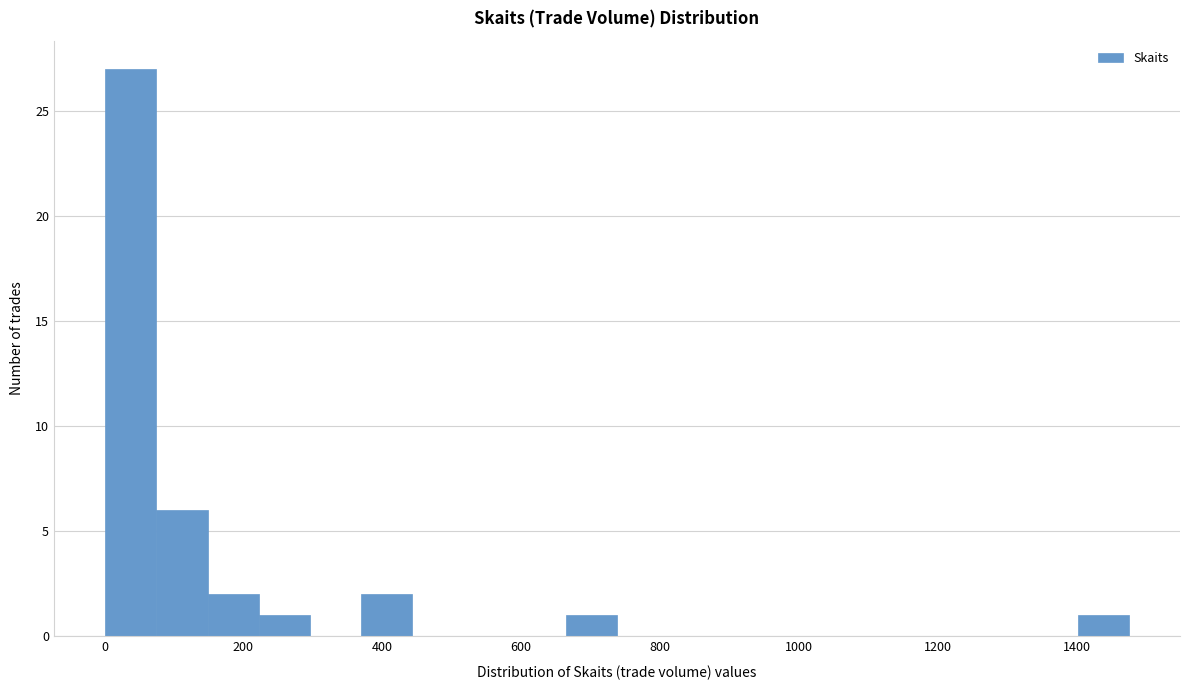

Around what value on the x-axis is the tallest bar? Give the approximate position of its centre, as read against the axis.

40